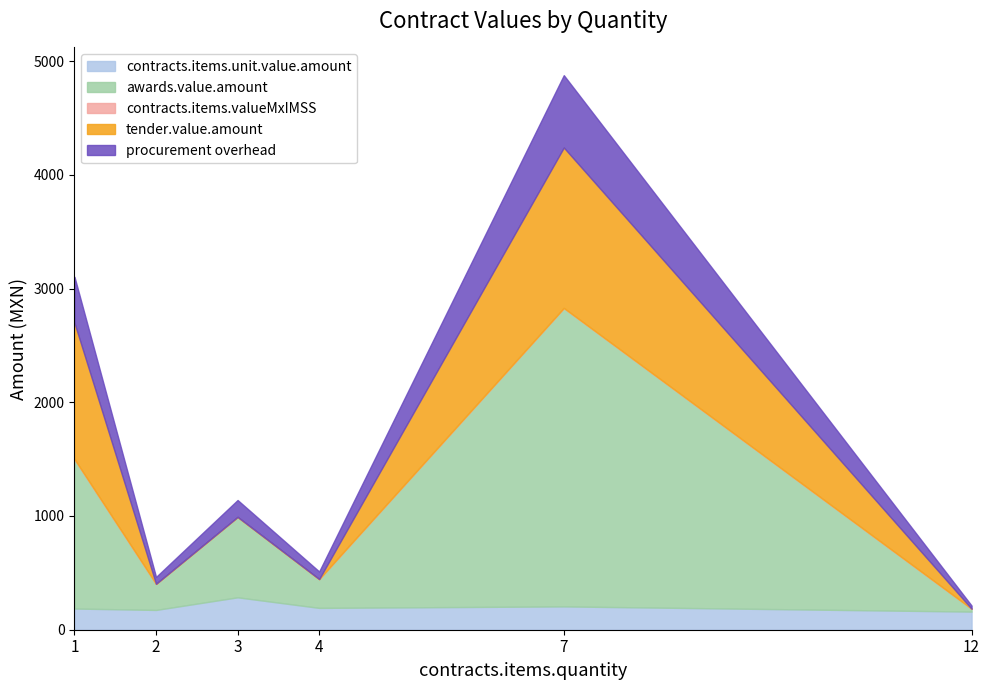

At which category does the chart reach its peak across all series?

7